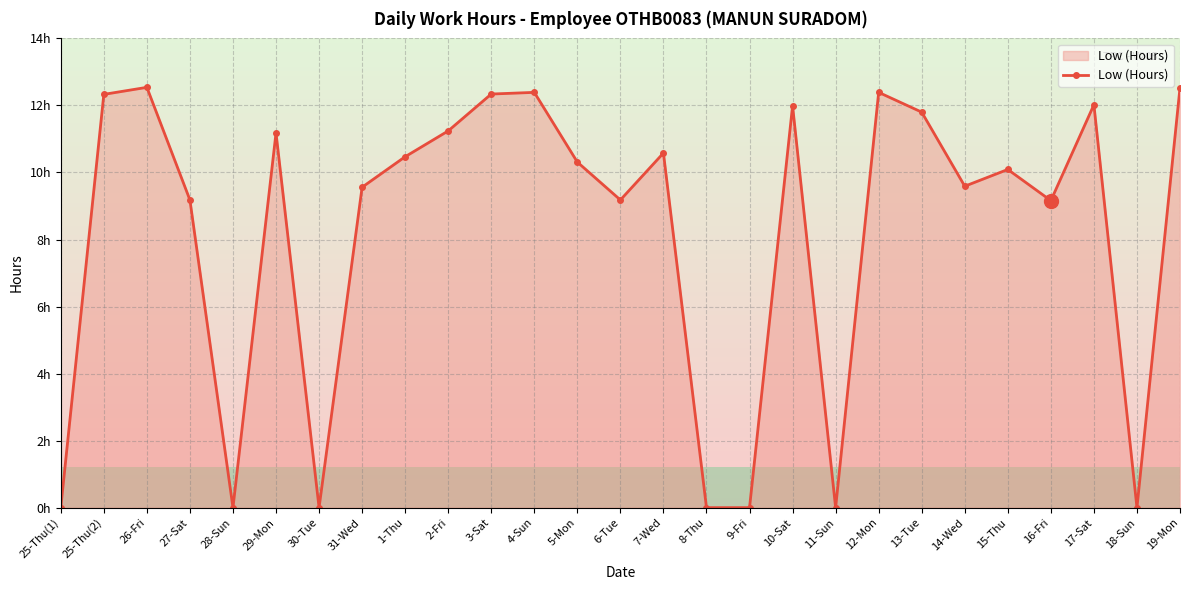

What is the difference between the second highest and minimum values?

12.5